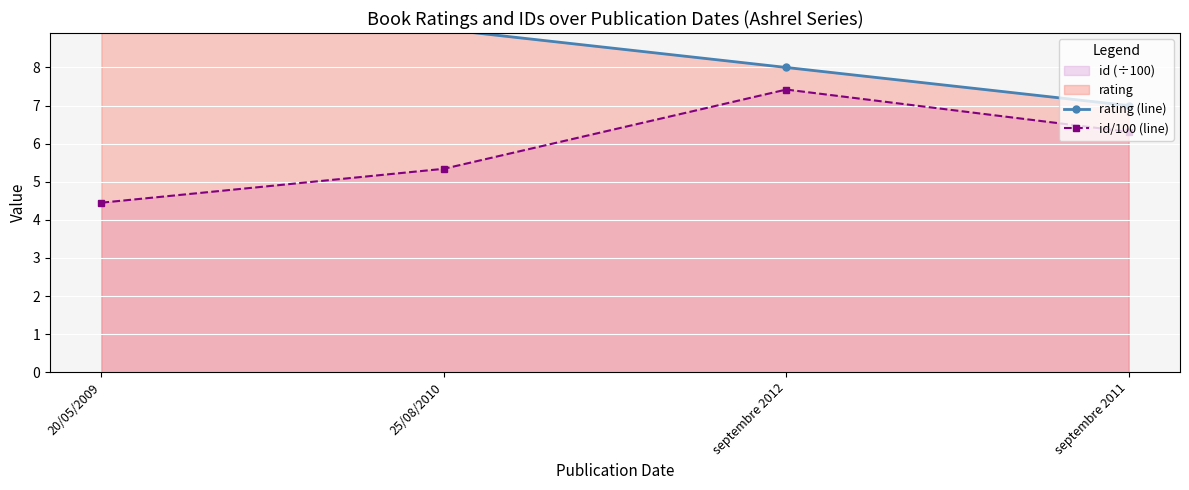

What position from the left is 25/08/2010?

2